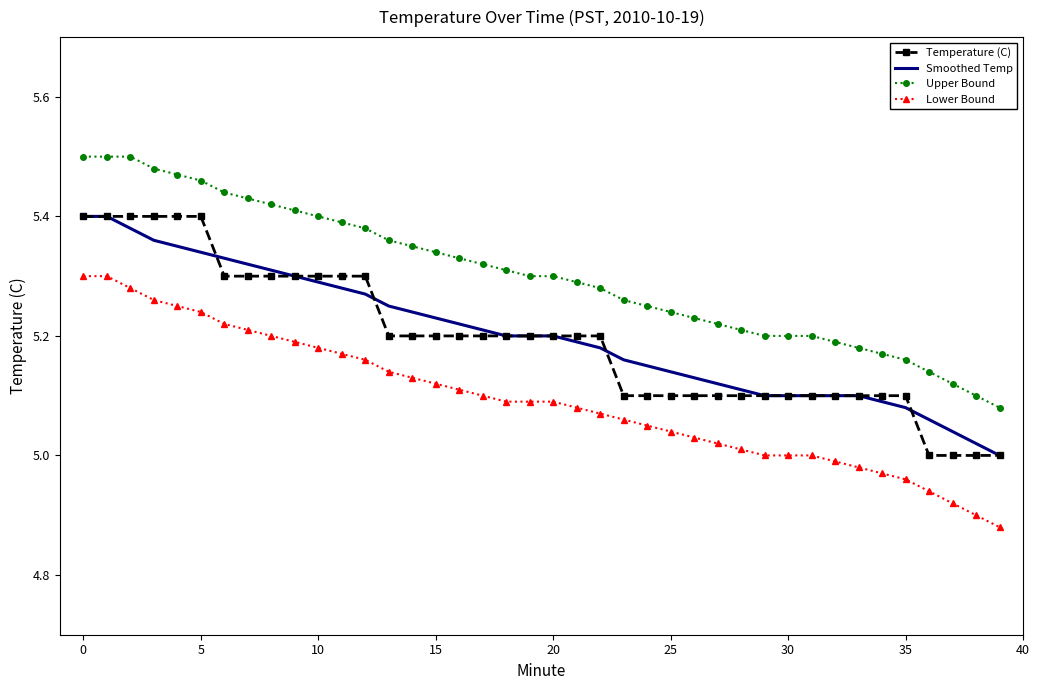

True or false: Upper Bound and Lower Bound cross at least once.

False